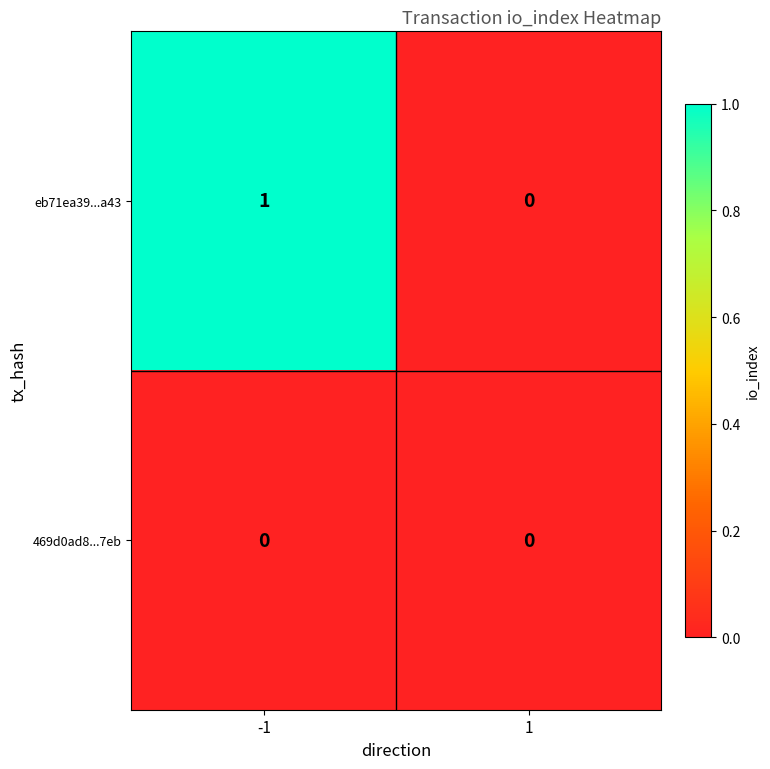

Reading left to right, transcribe all the data shown in this chart.

eb71ea39...a43: 1	0
469d0ad8...7eb: 0	0